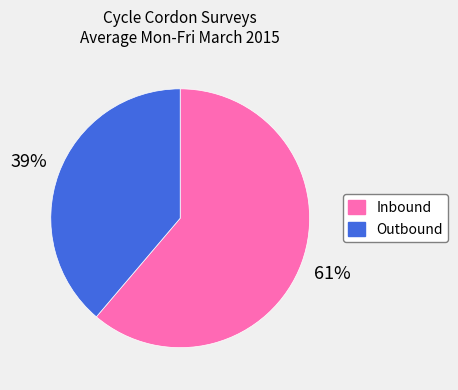

Count the number of slices in the pie.

2